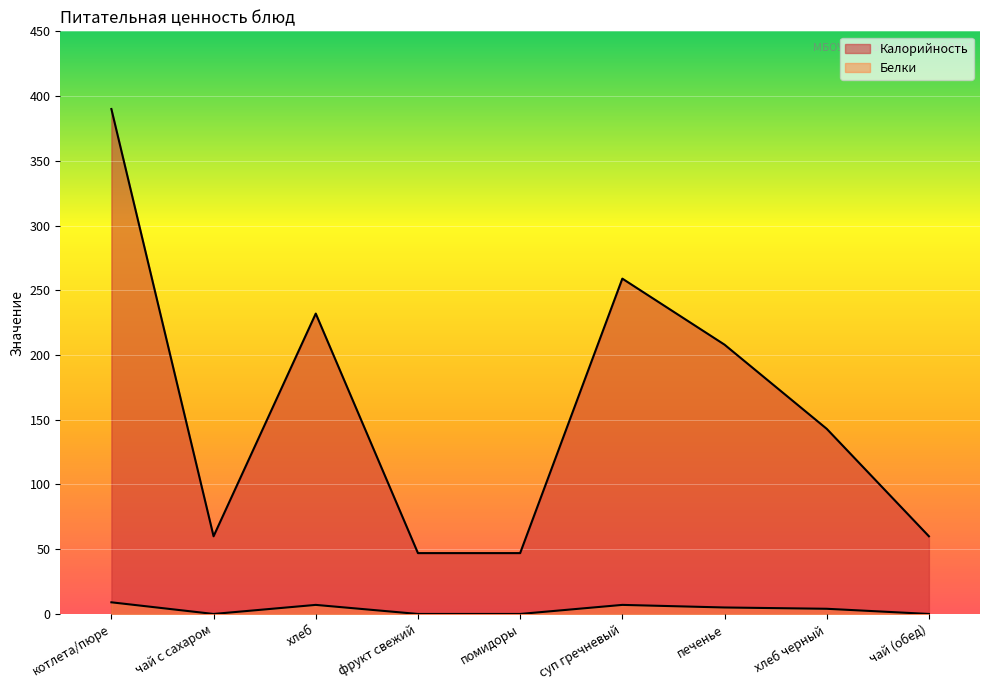

Where does the Калорийность series first go above 143?

котлета/пюре